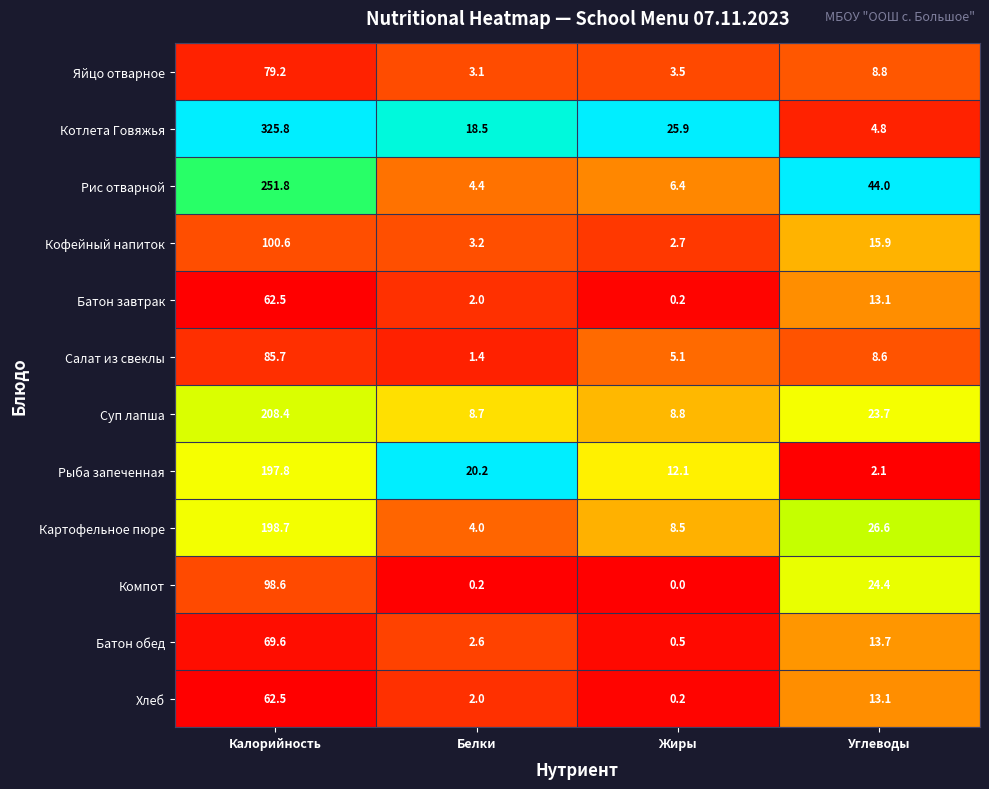

At which category does the chart reach its peak across all series?

Калорийность